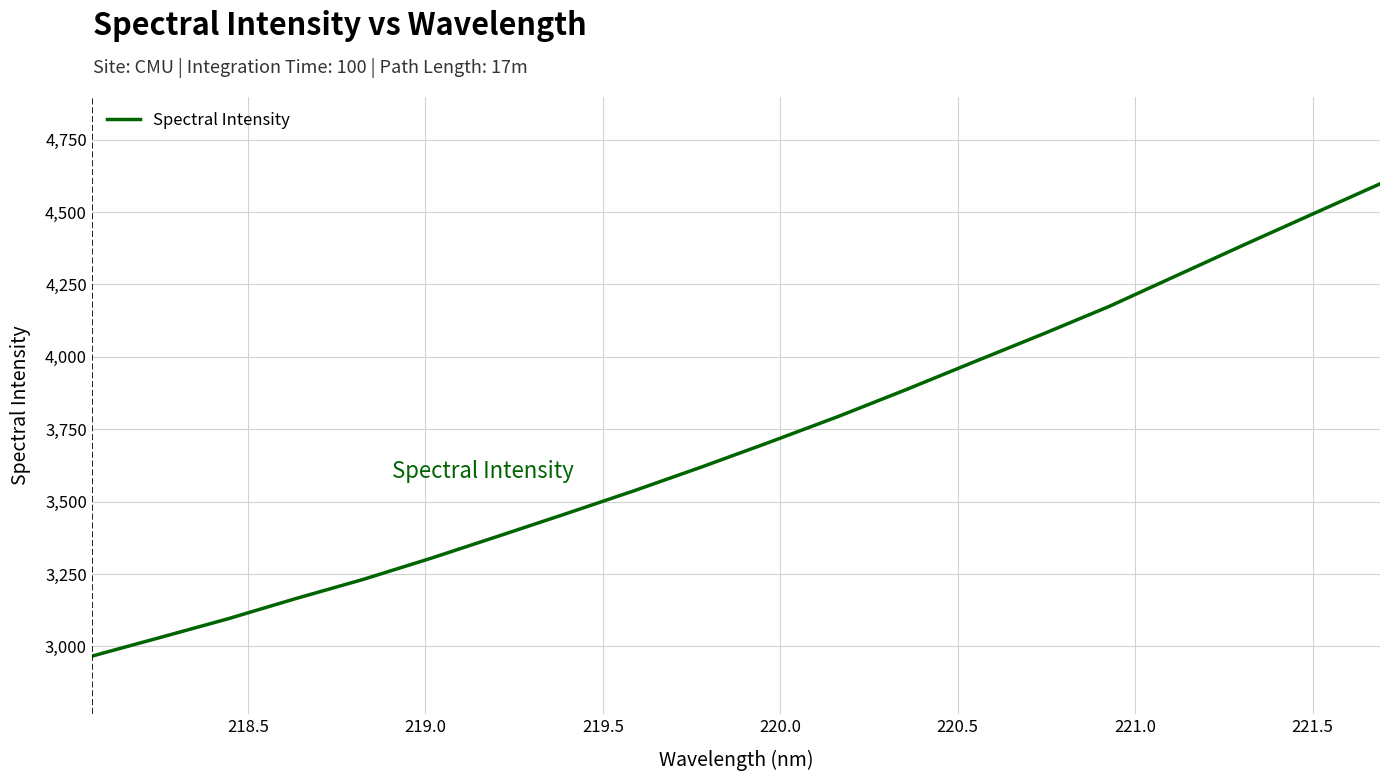

What is the difference between the maximum and minimum values?

1631.0